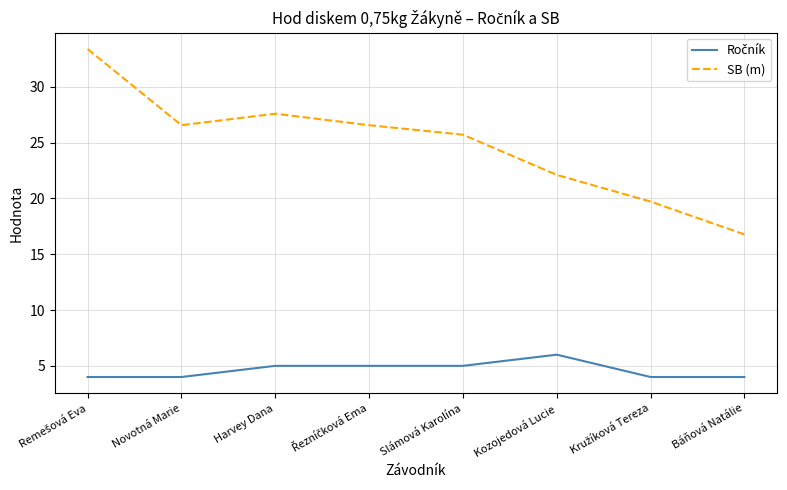

True or false: SB (m) has a value of 37.7 at Novotná Marie.

False